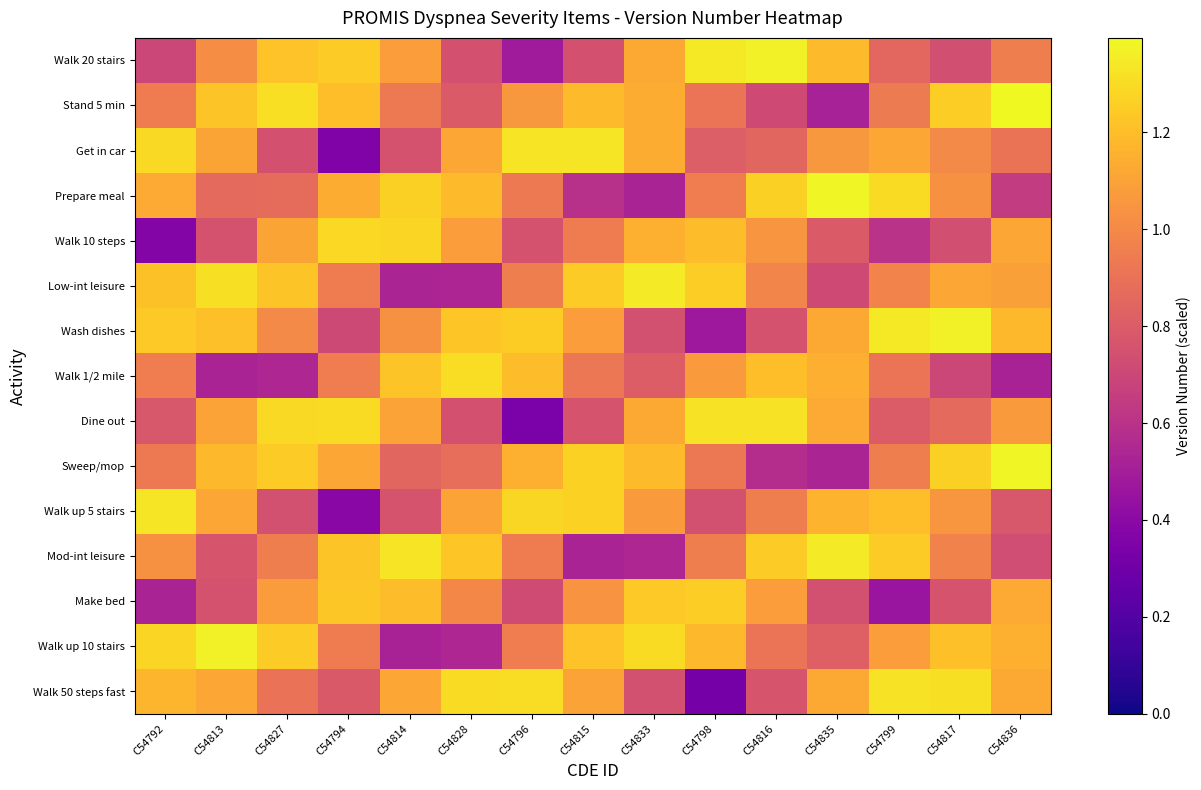

At how many categories does at least one series exceed 0?

15